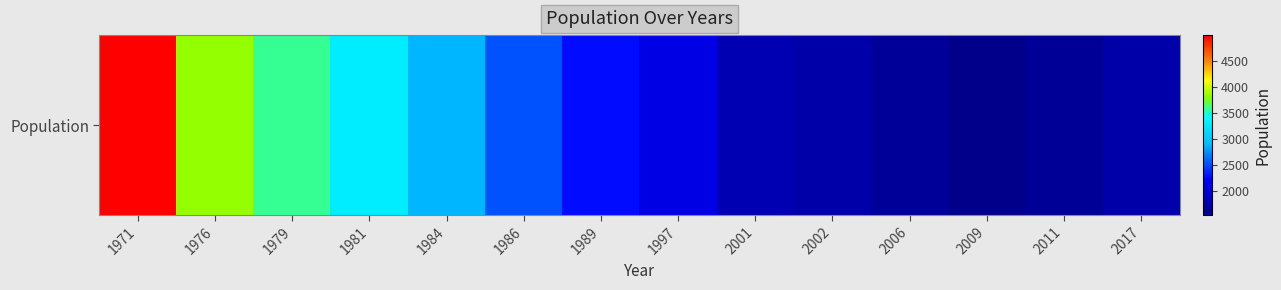

Reading left to right, list all the values displayed in this chart.

4990	3843	3578	3281	2887	2531	2267	2088	1788	1720	1625	1536	1611	1716